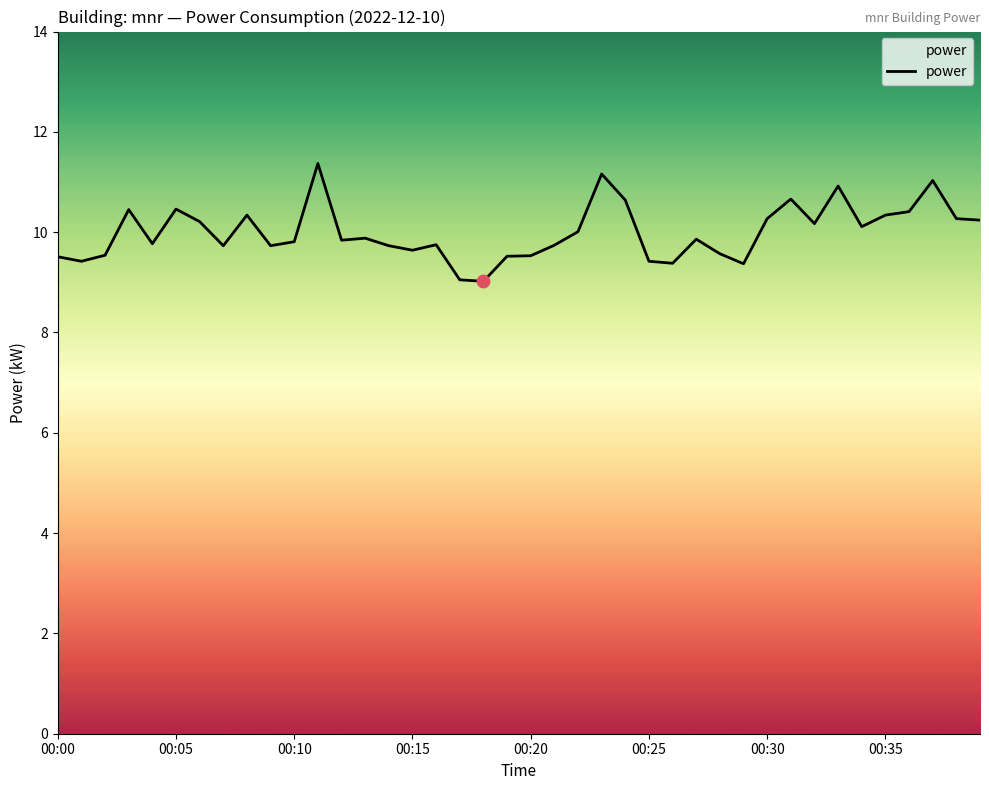

What is the greatest value displayed?

11.4